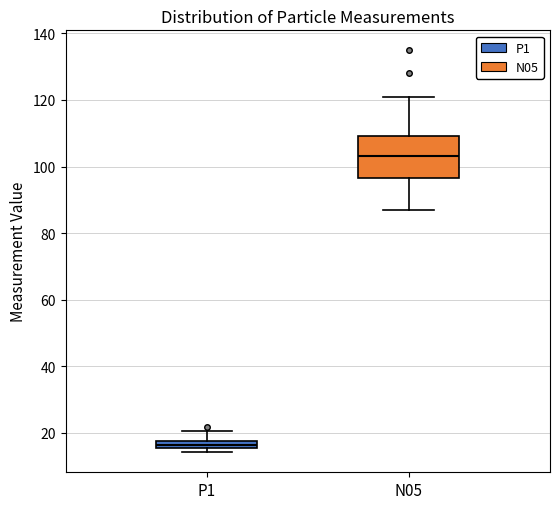

Which box has the highest median line?

N05